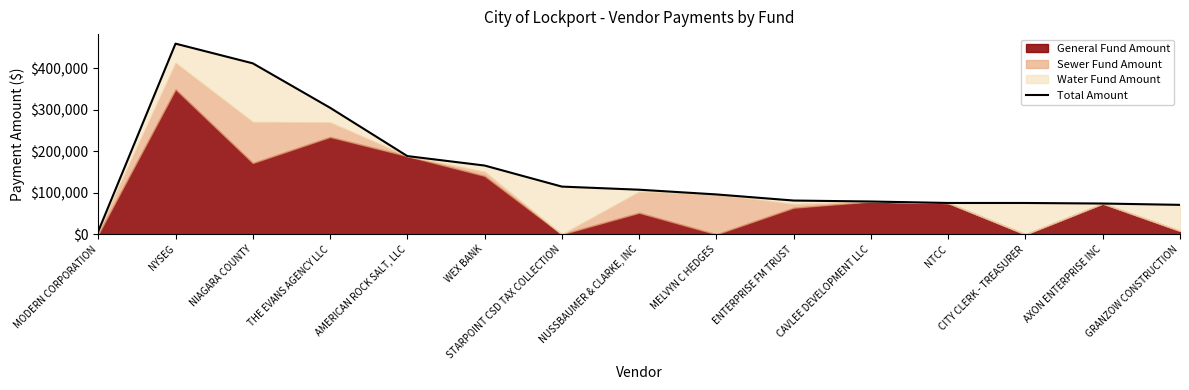

What is the ratio of the value at CAVLEE DEVELOPMENT LLC to the value at AXON ENTERPRISE INC?

1.1